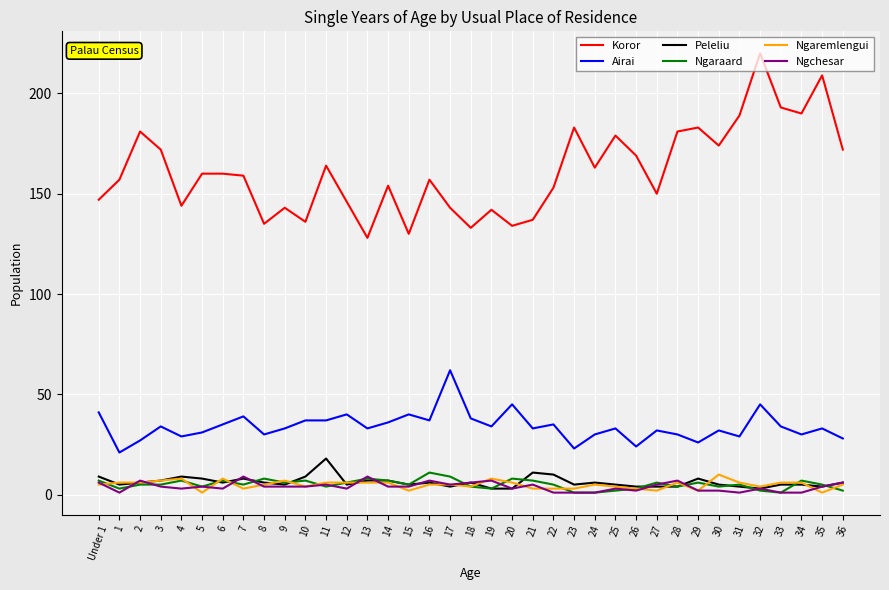

At which label does Ngchesar first exceed 4?

Under 1